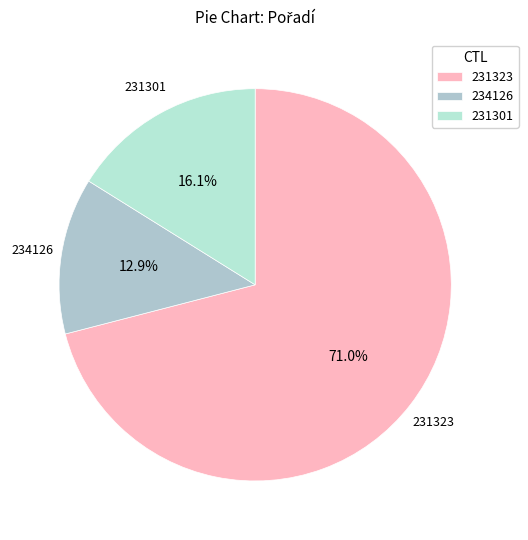

To the nearest percent, what is the difference between the largest and smallest slice percentages?

58%